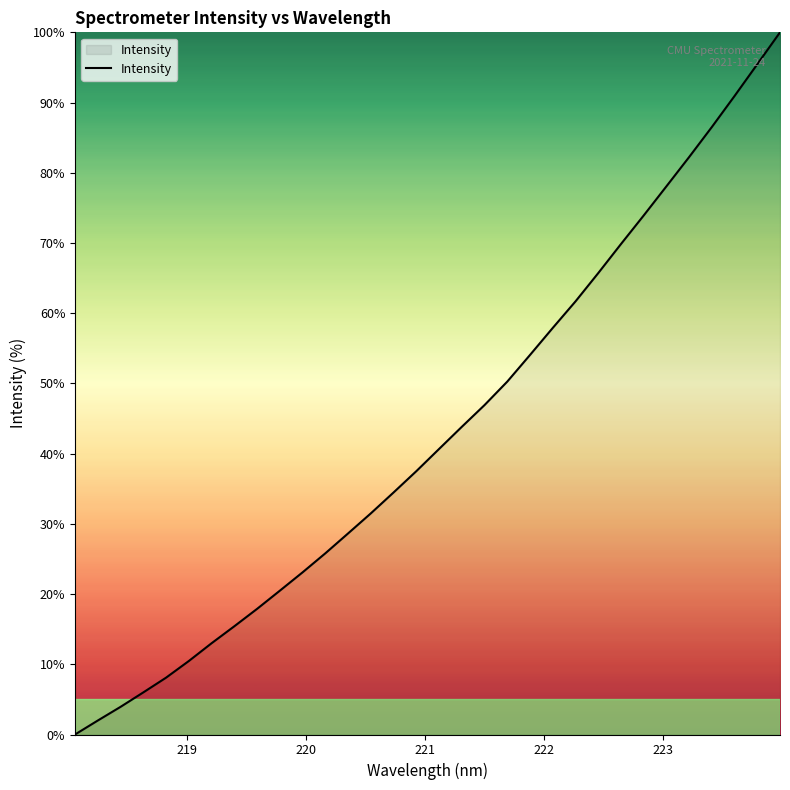

True or false: there are more than 2 points higher than both neighbors.

False